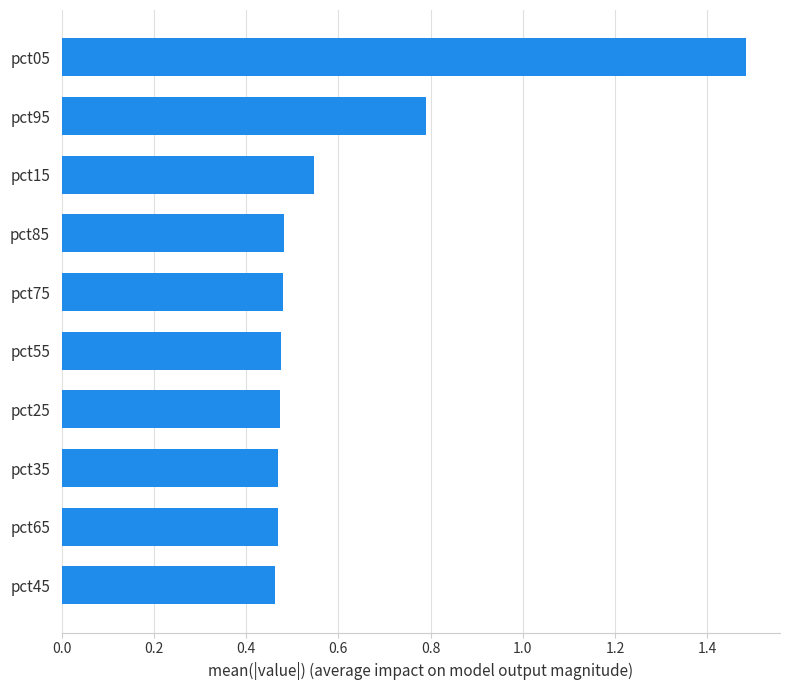

Is it true that the value at pct95 is 0.8?

True